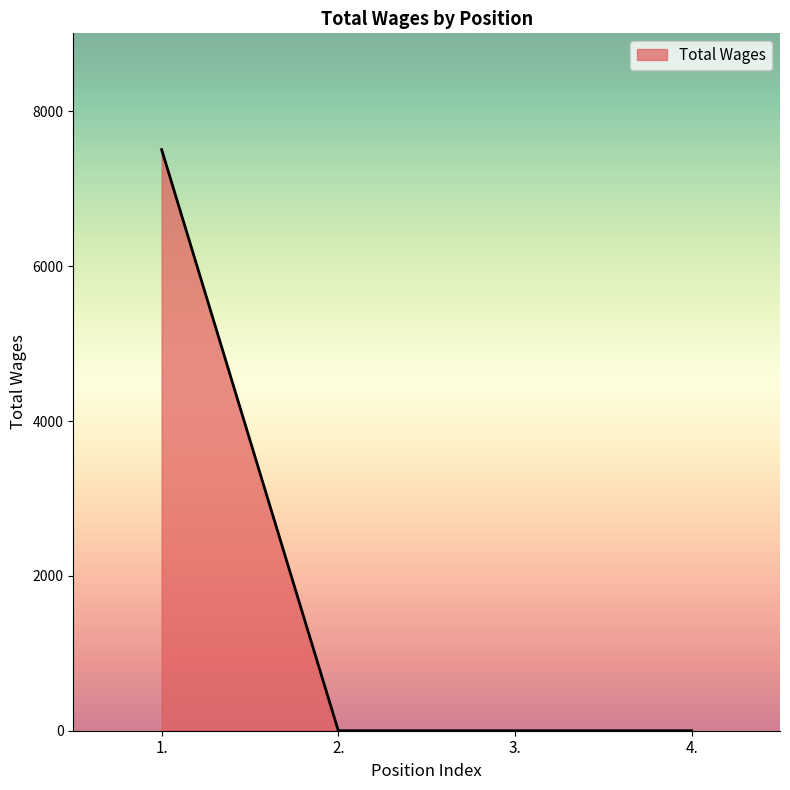

What is the change in value from 1. to 3.?

-7506